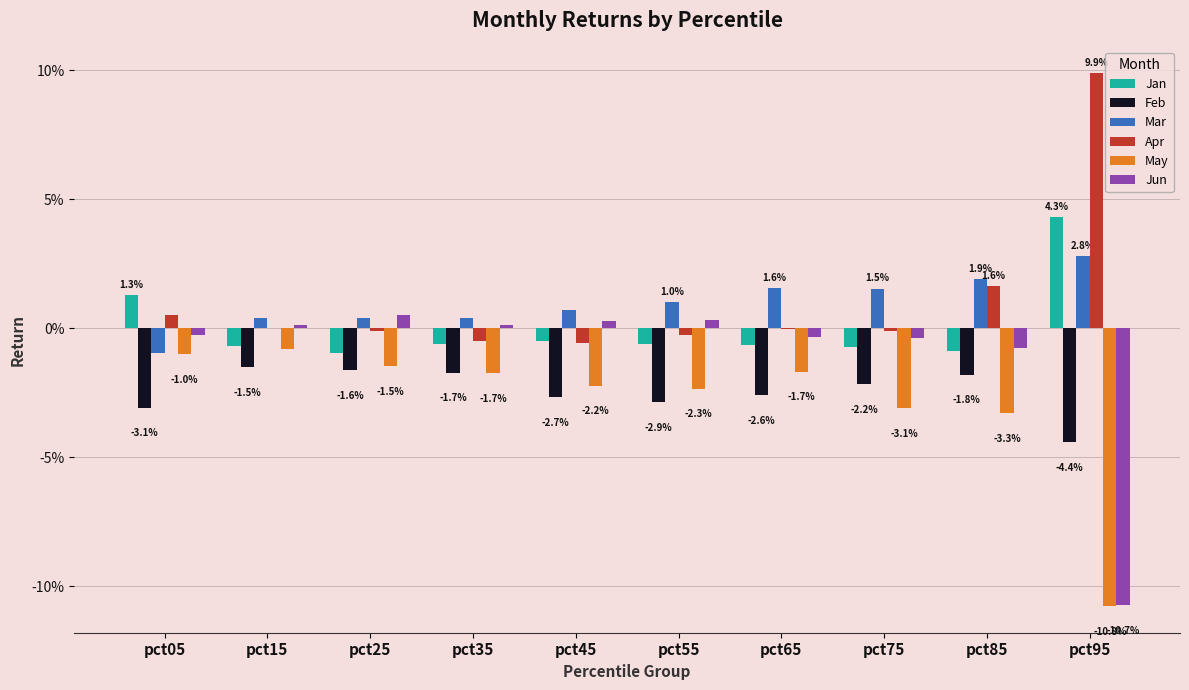

Rank the series by their maximum value, from lowest to highest.

Feb, May, Jun, Mar, Jan, Apr